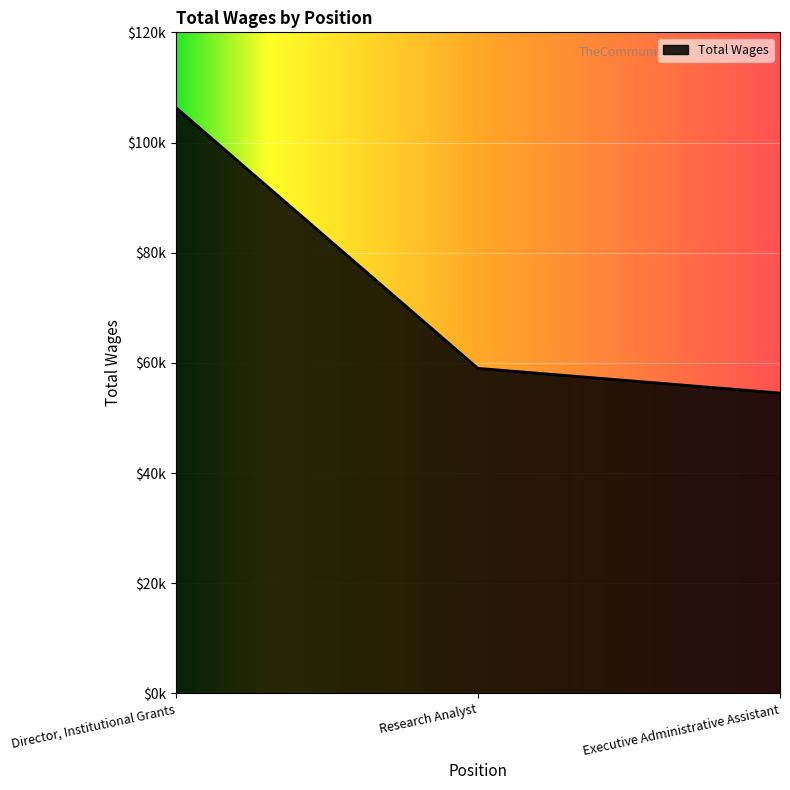

Does the chart have visible grid lines?

Yes